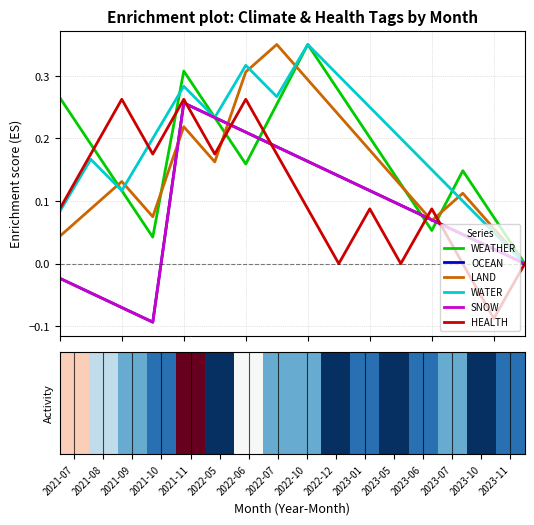

At which category does the chart reach its peak across all series?

2022-10